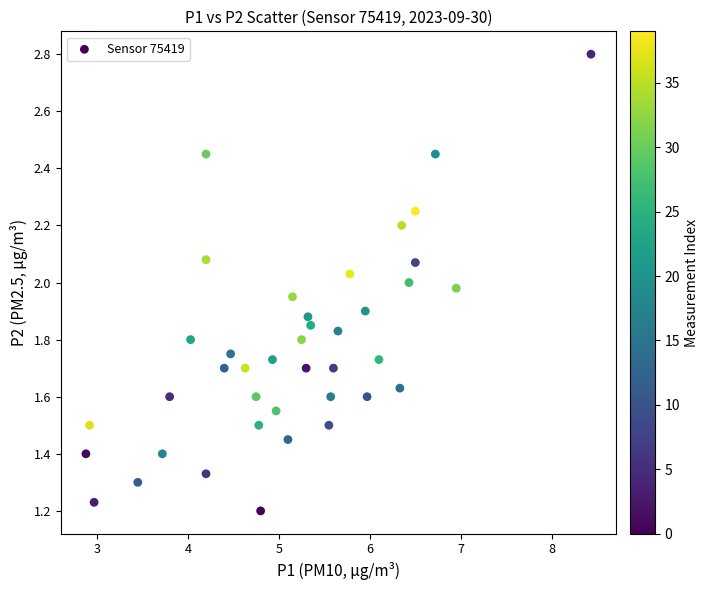

What is the range of X values (max minus min)?

5.5